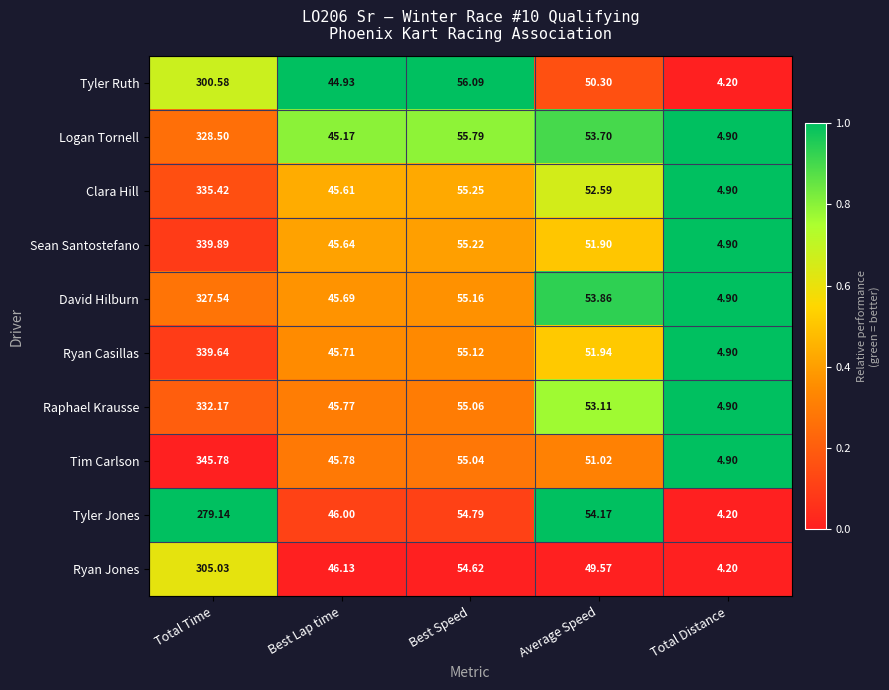

List the series in order of their peak value, lowest first.

Tyler Jones, Tyler Ruth, Ryan Jones, David Hilburn, Logan Tornell, Raphael Krausse, Clara Hill, Ryan Casillas, Sean Santostefano, Tim Carlson